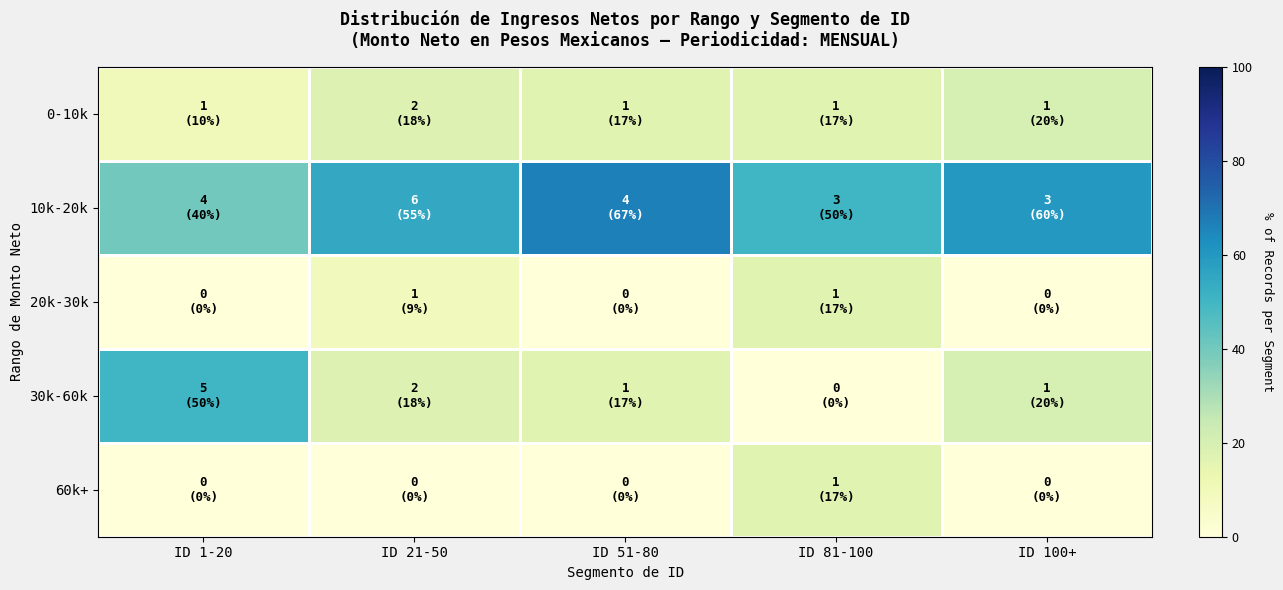

Reading left to right, transcribe all the data shown in this chart.

0-10k: ID 1-20=10.0	ID 21-50=18.2	ID 51-80=16.7	ID 81-100=16.7	ID 100+=20.0
10k-20k: ID 1-20=40.0	ID 21-50=54.5	ID 51-80=66.7	ID 81-100=50.0	ID 100+=60.0
20k-30k: ID 1-20=0.0	ID 21-50=9.1	ID 51-80=0.0	ID 81-100=16.7	ID 100+=0.0
30k-60k: ID 1-20=50.0	ID 21-50=18.2	ID 51-80=16.7	ID 81-100=0.0	ID 100+=20.0
60k+: ID 1-20=0.0	ID 21-50=0.0	ID 51-80=0.0	ID 81-100=16.7	ID 100+=0.0